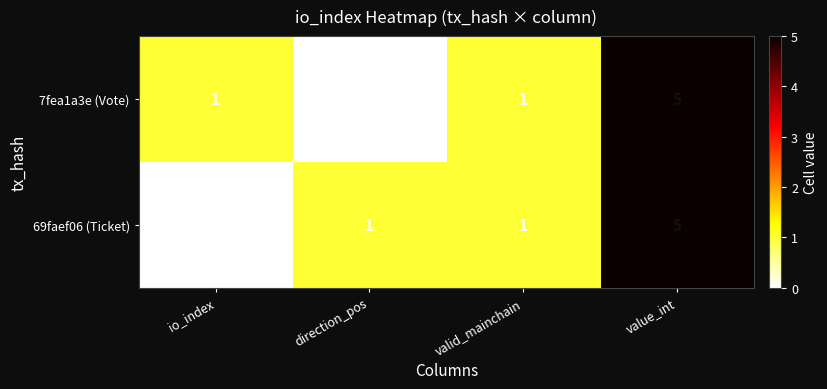

At which category is the sum across all series the highest?

value_int